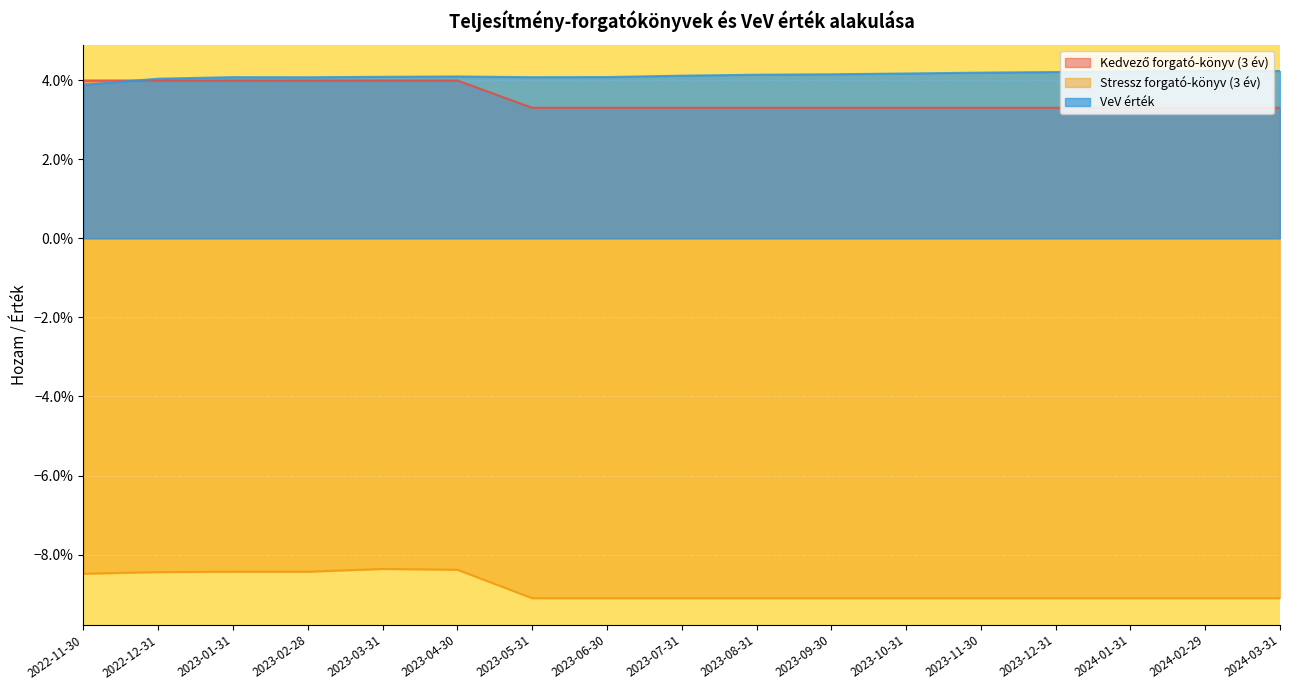

After their last crossing, which series has the higher values: VeV érték or Kedvező forgató-könyv (3 év)?

VeV érték